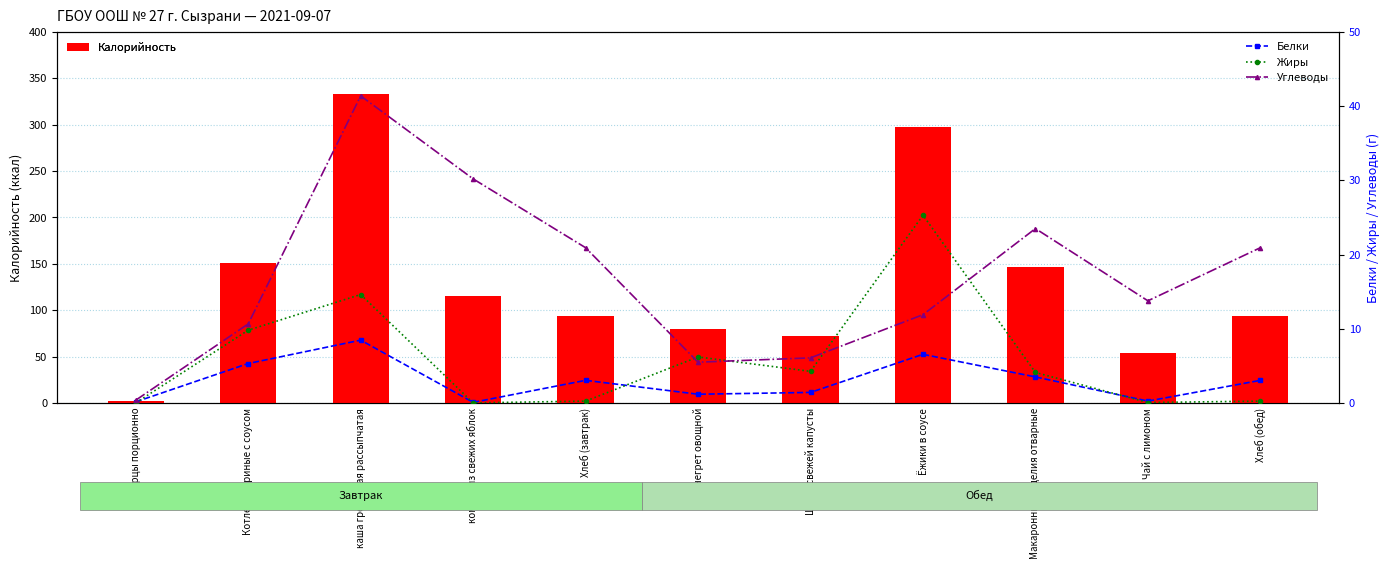

Where is Жиры nearest to the value 12?

Котлеты куриные с соусом